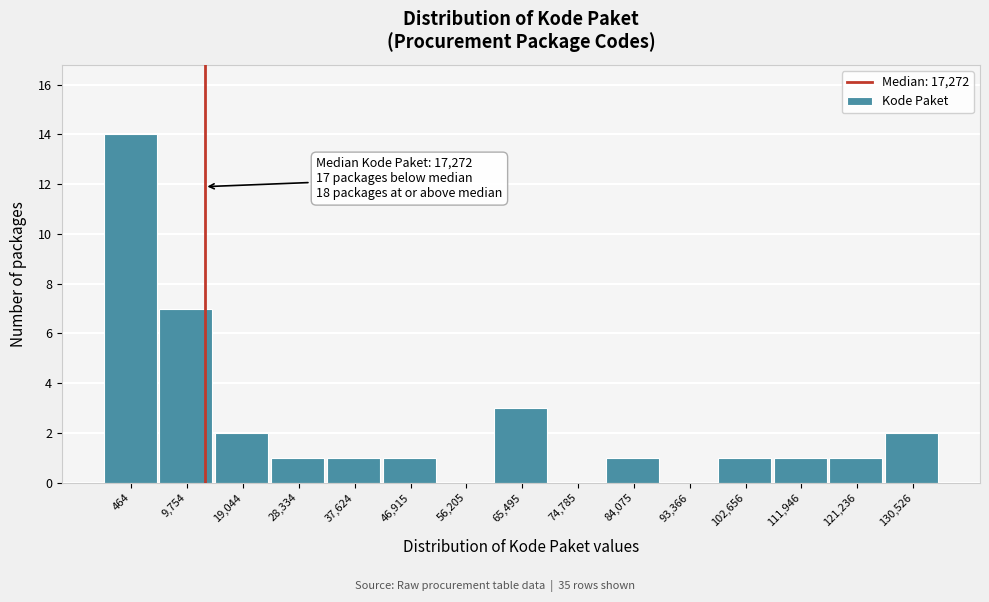

Reading left to right, transcribe all the data shown in this chart.

464=14	9,754=7	19,044=2	28,334=1	37,624=1	46,915=1	56,205=0	65,495=3	74,785=0	84,075=1	93,366=0	102,656=1	111,946=1	121,236=1	130,526=2